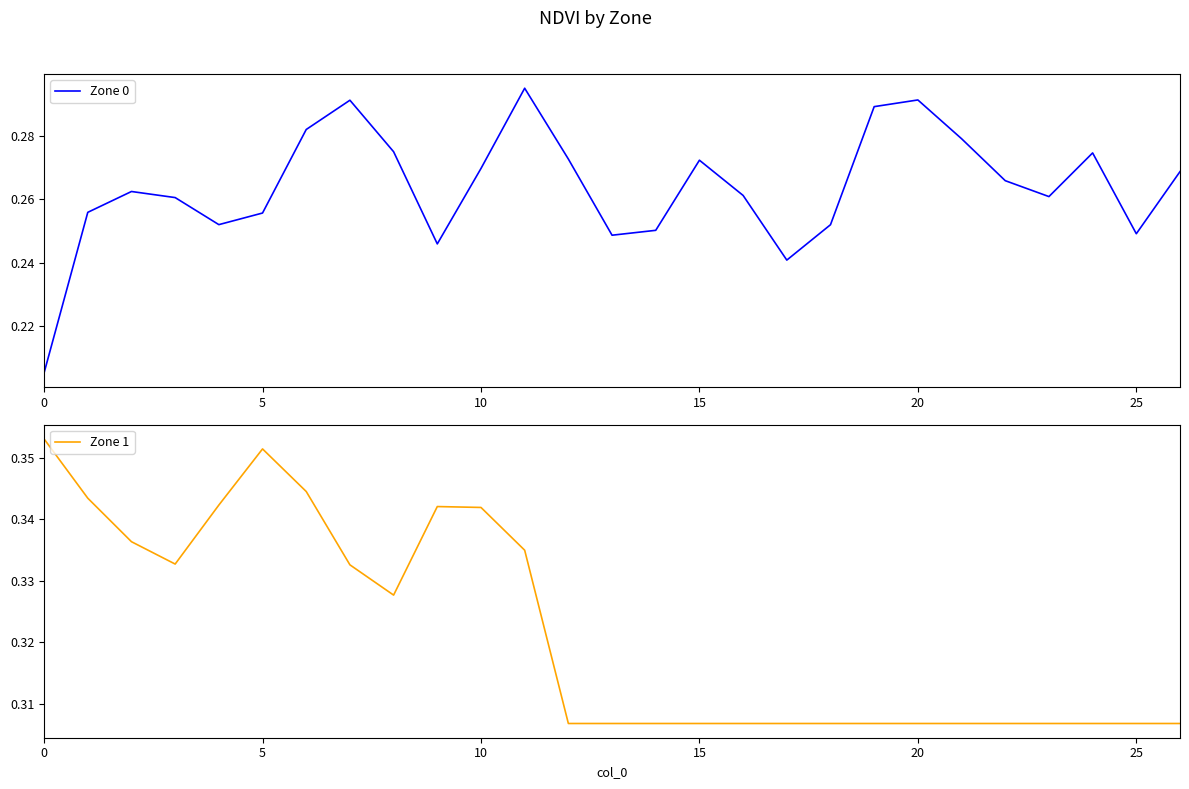

At how many categories does at least one series exceed 0?

27